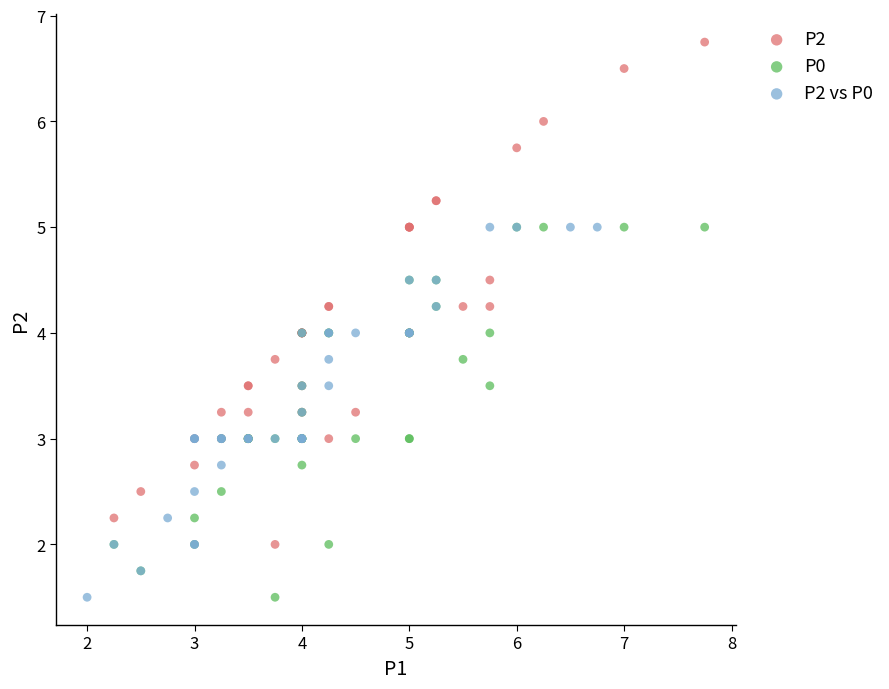

Which series has the widest spread of Y values?

P2